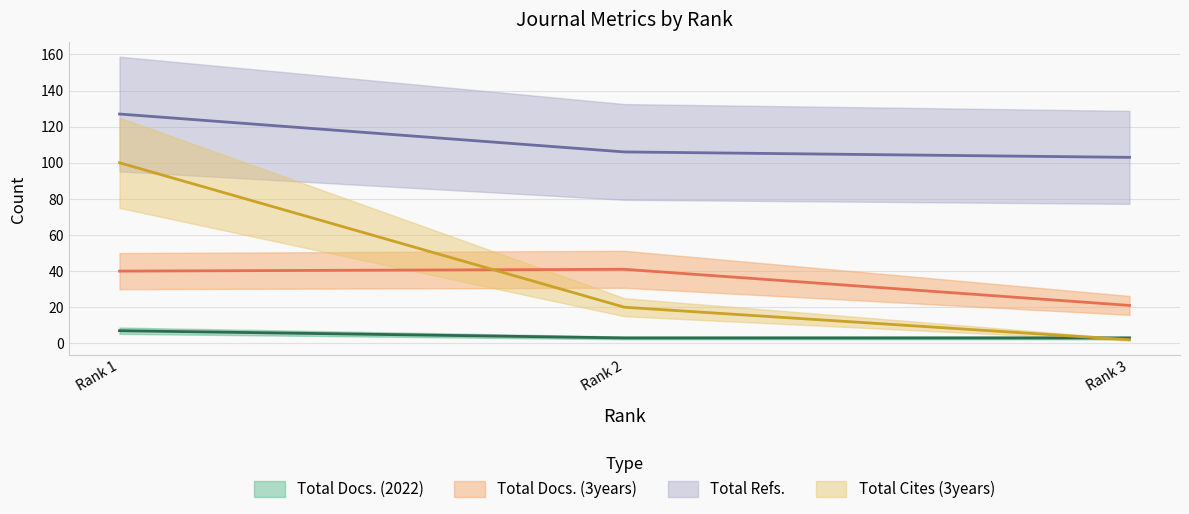

Is the value of Total Docs. (2022) at Rank 1 greater than the value of Total Docs. (3years) at Rank 2?

No